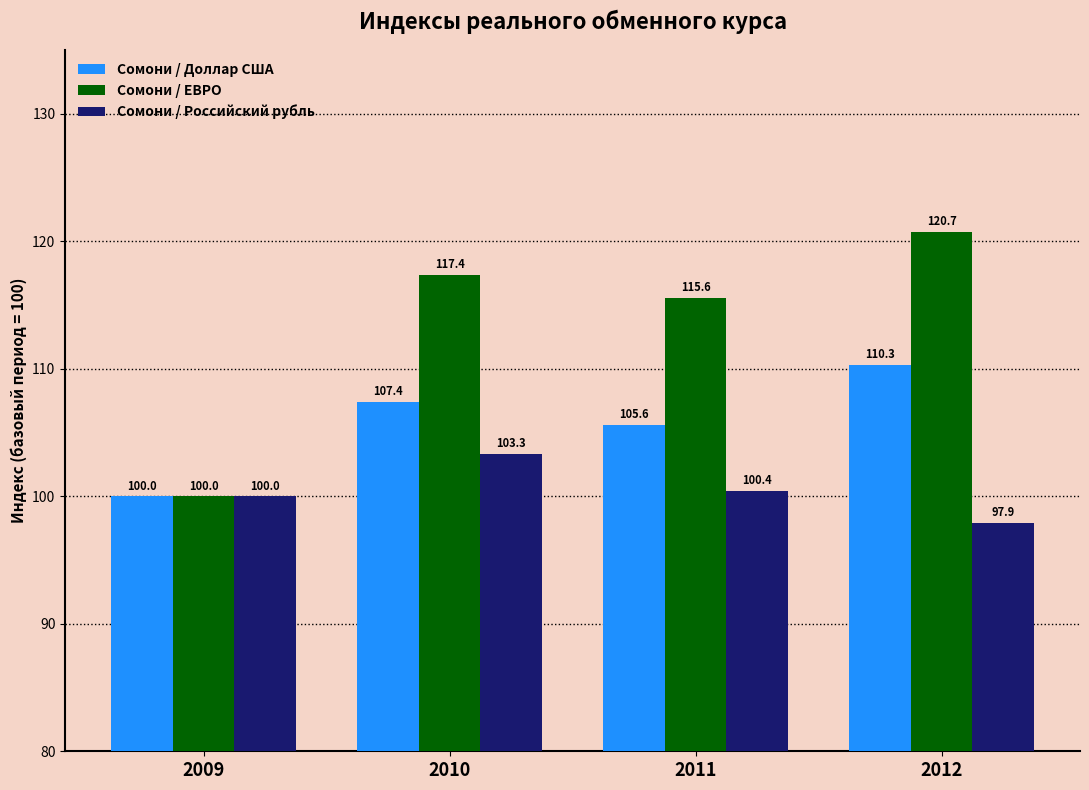

What is the minimum value for Сомони / Доллар США?

100.0